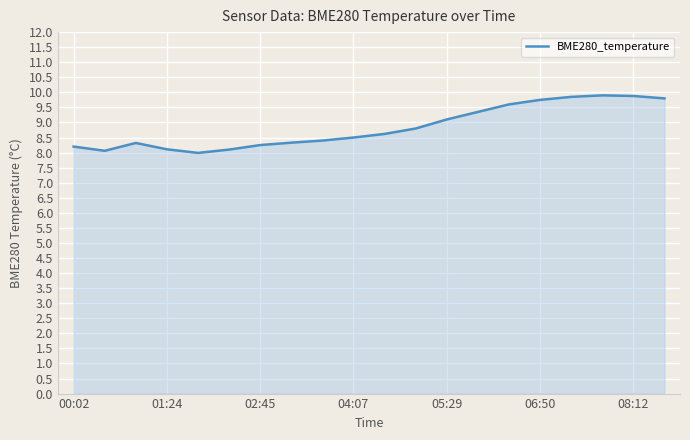

What is the smallest value displayed?

8.0